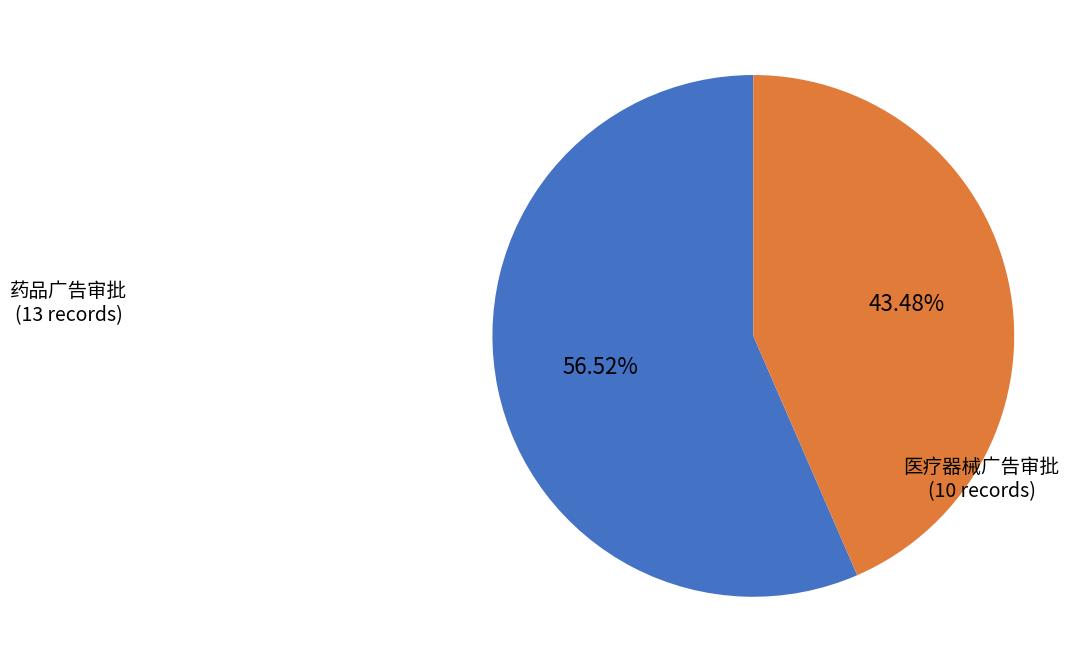

Does 药品广告审批 account for over 50% of the chart?

Yes